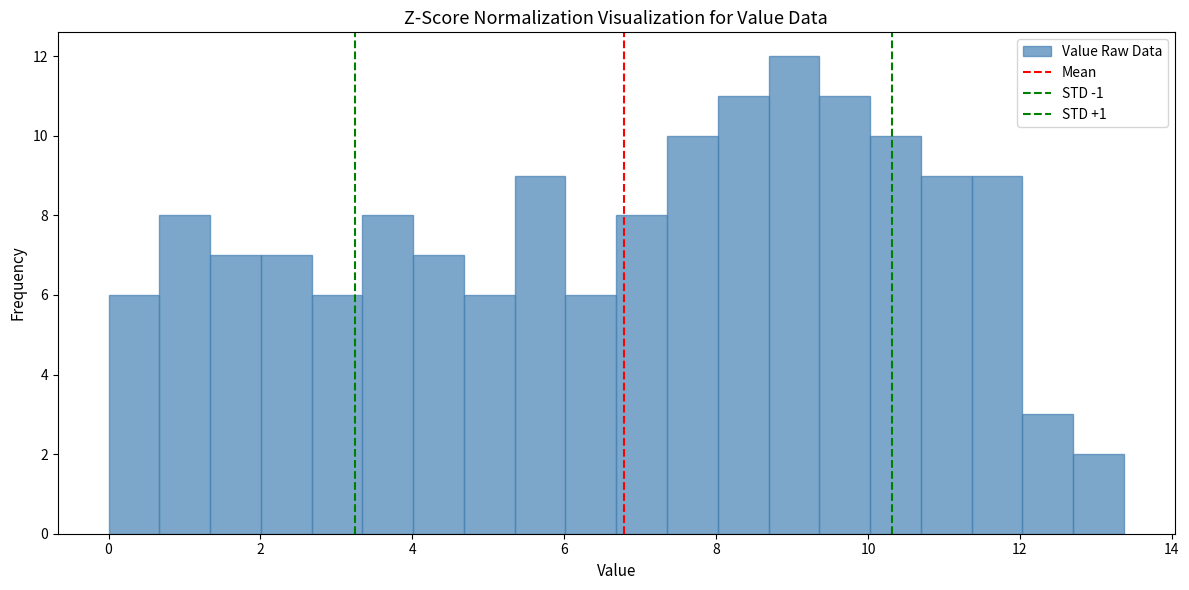

Read against the x-axis, roughly where is the centre of the tallest bar?

9.0